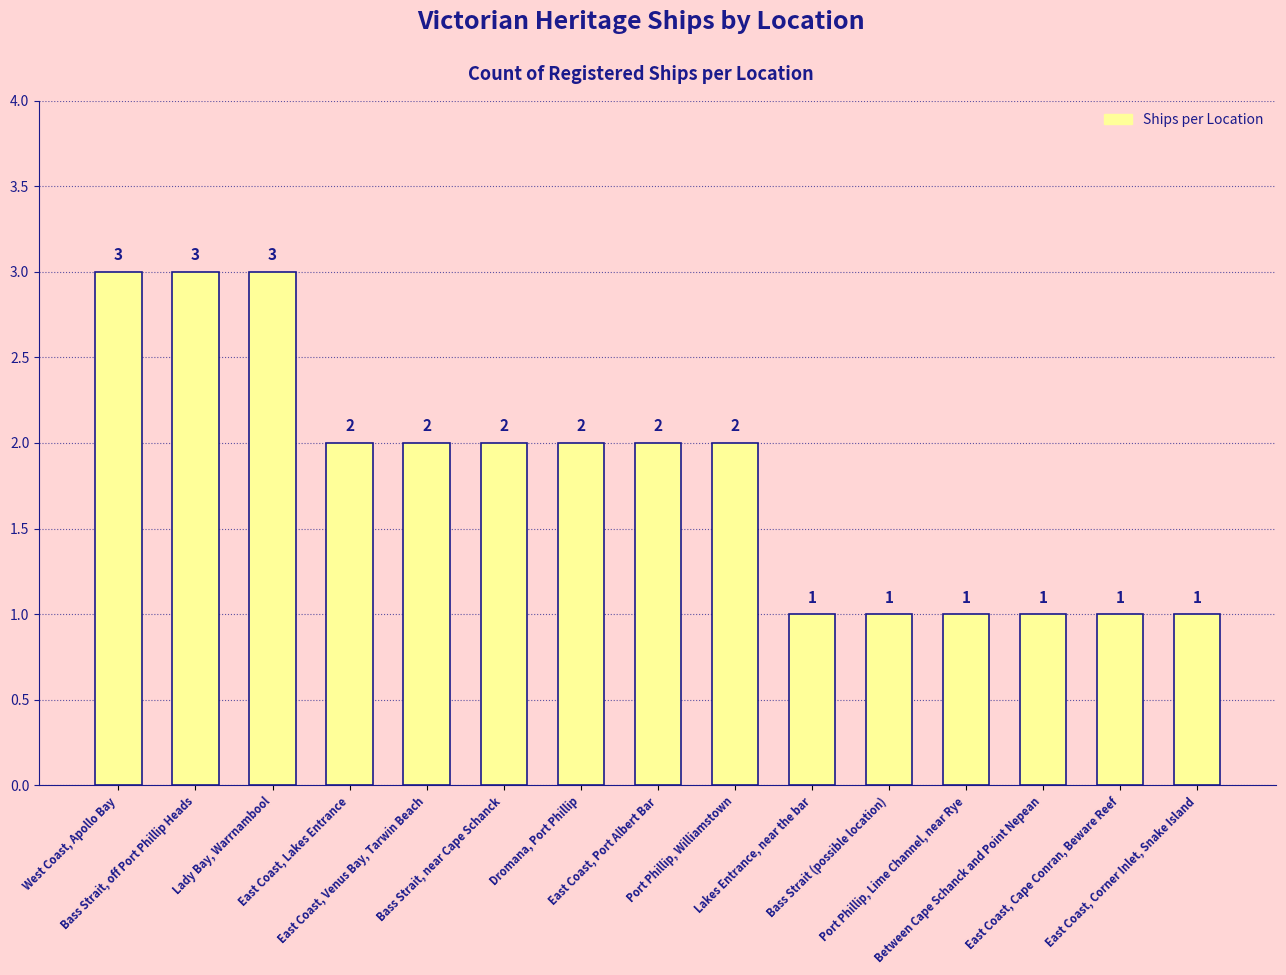

The chart shows a value of 1 at Port Phillip, Lime Channel, near Rye. True or false?

True